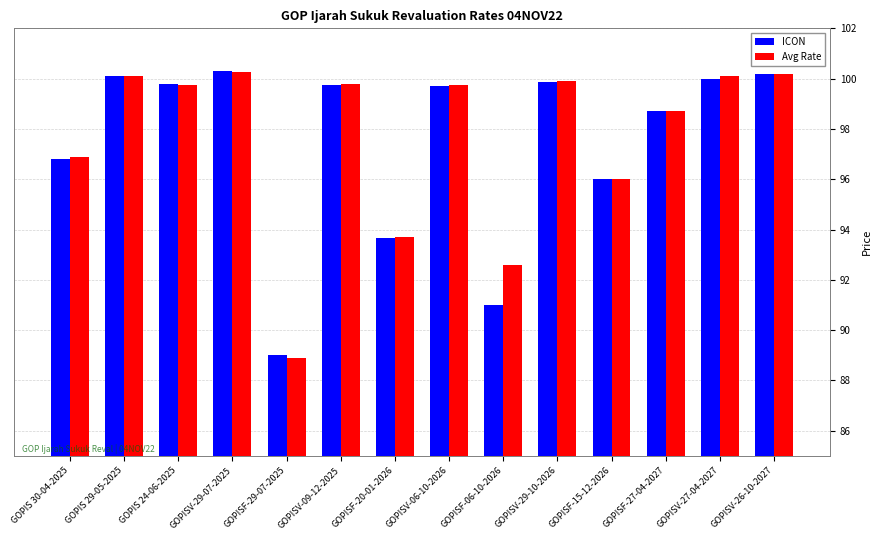

At how many categories does at least one series exceed 92?

13